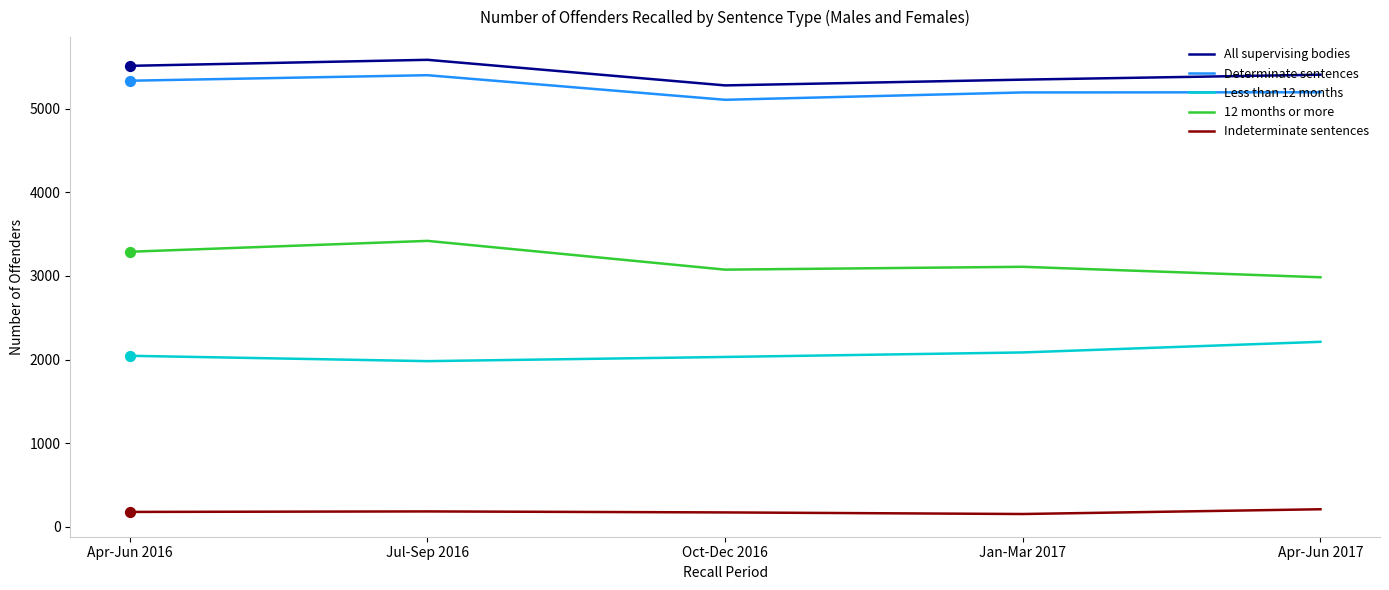

True or false: Less than 12 months and Indeterminate sentences cross at least once.

False